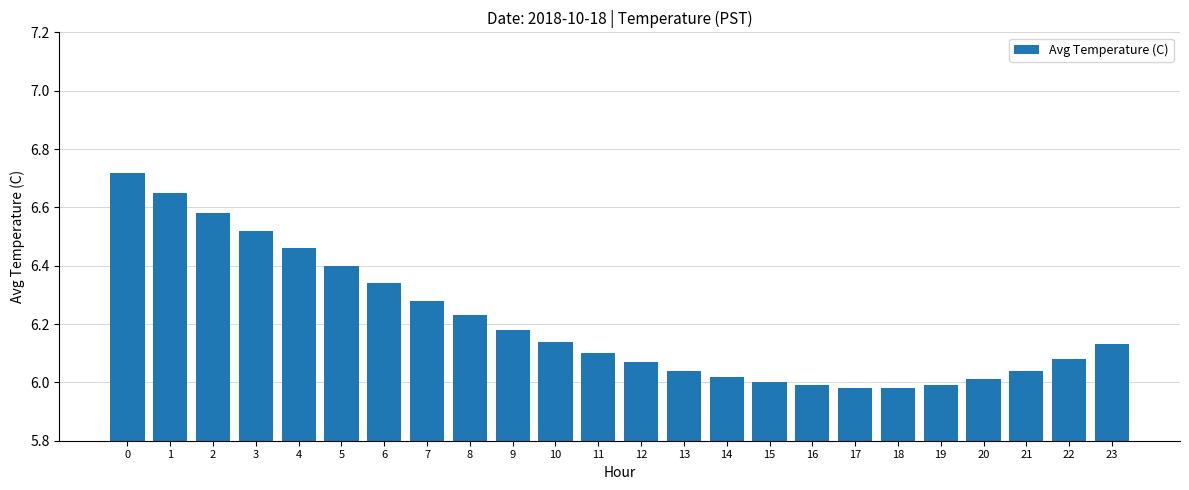

What is the ratio of the value at 22 to the value at 6?

1.0